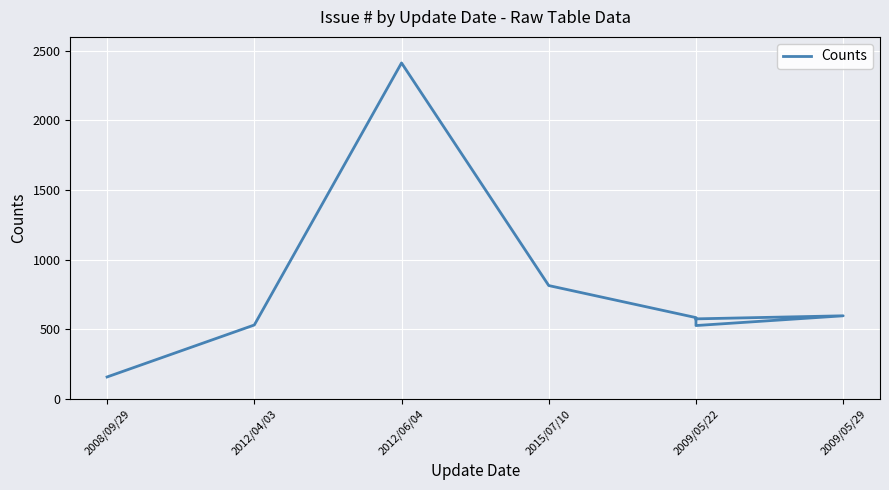

What is the greatest value displayed?

2413